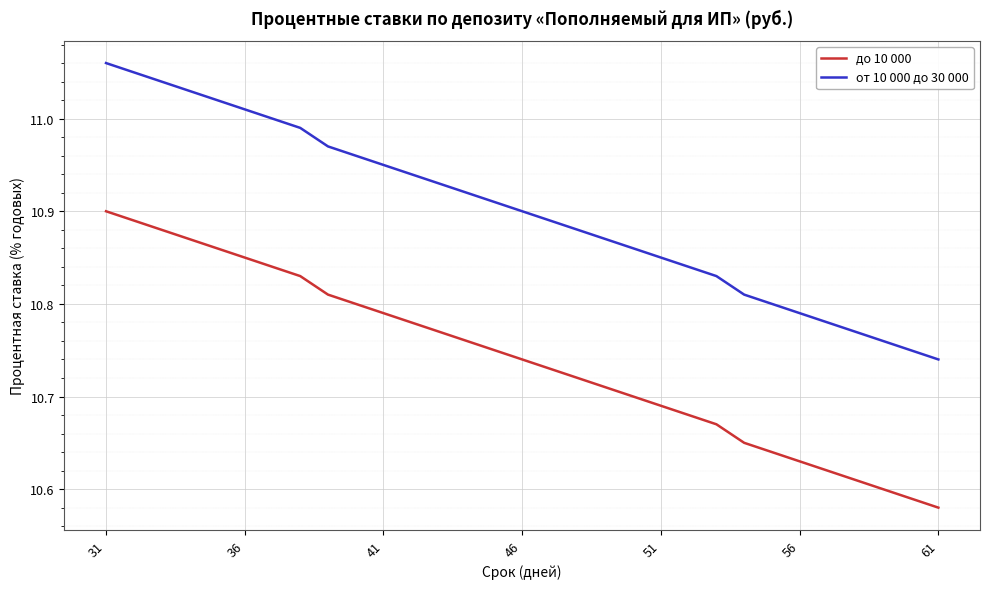

List the series in order of their overall mean, highest first.

от 10 000 до 30 000, до 10 000